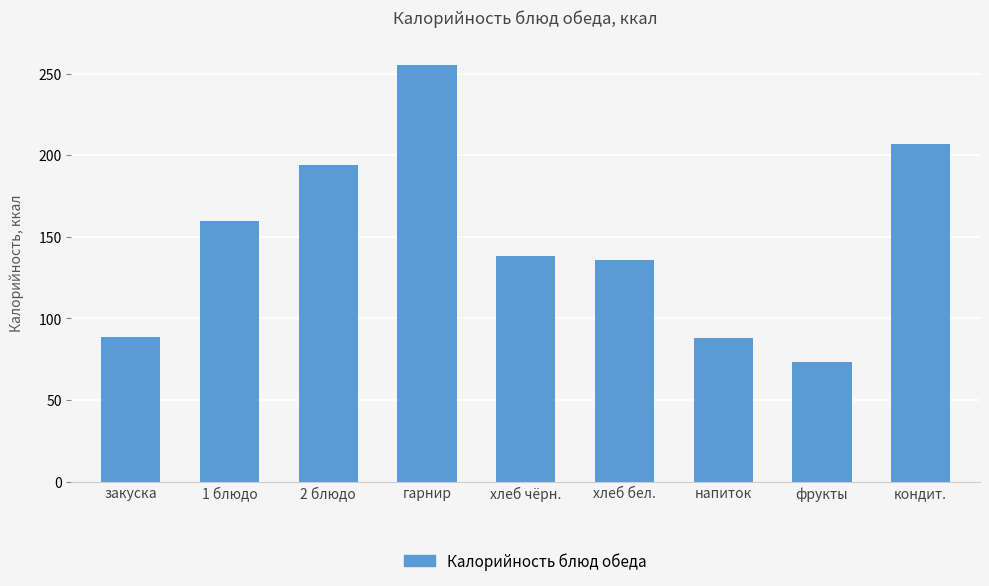

What is the sum of the values at закуска and хлеб чёрн.?

226.3